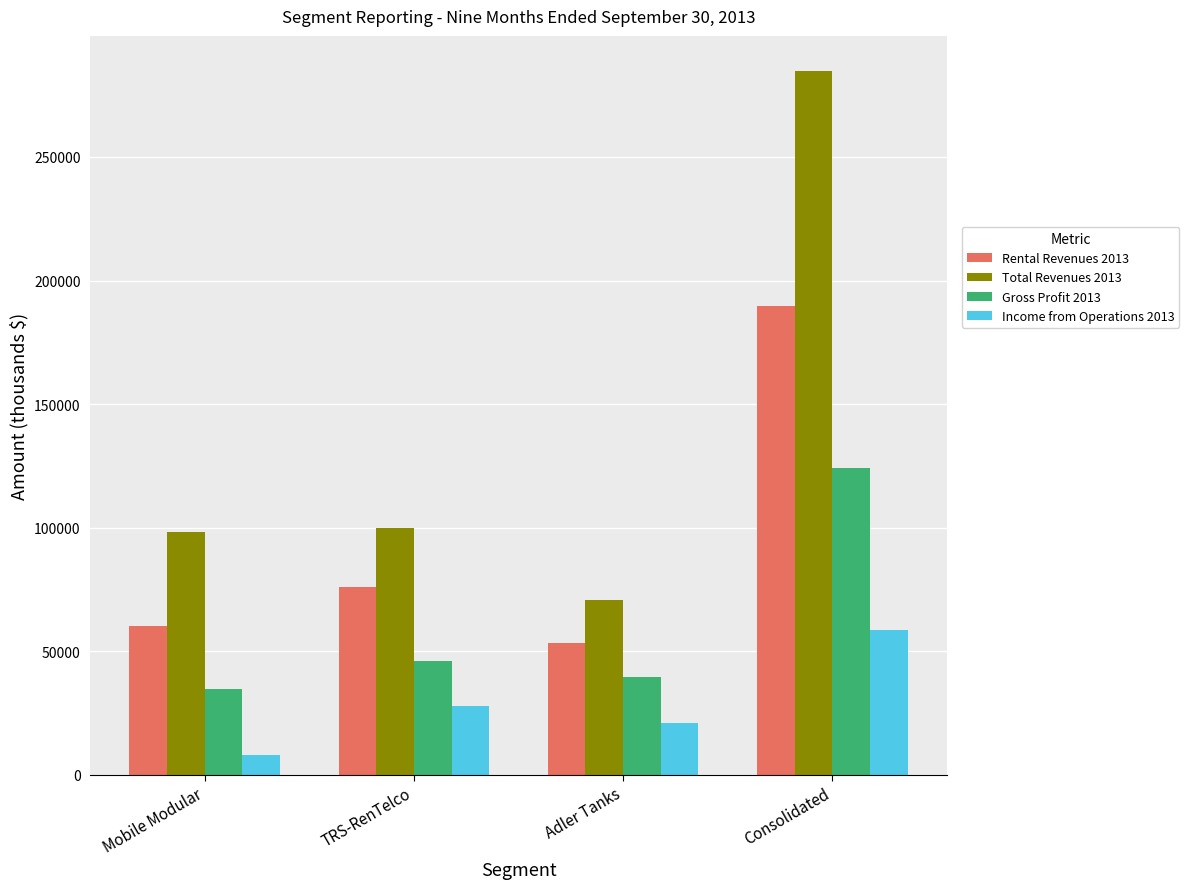

Which label corresponds to the smallest value in the chart?

Mobile Modular